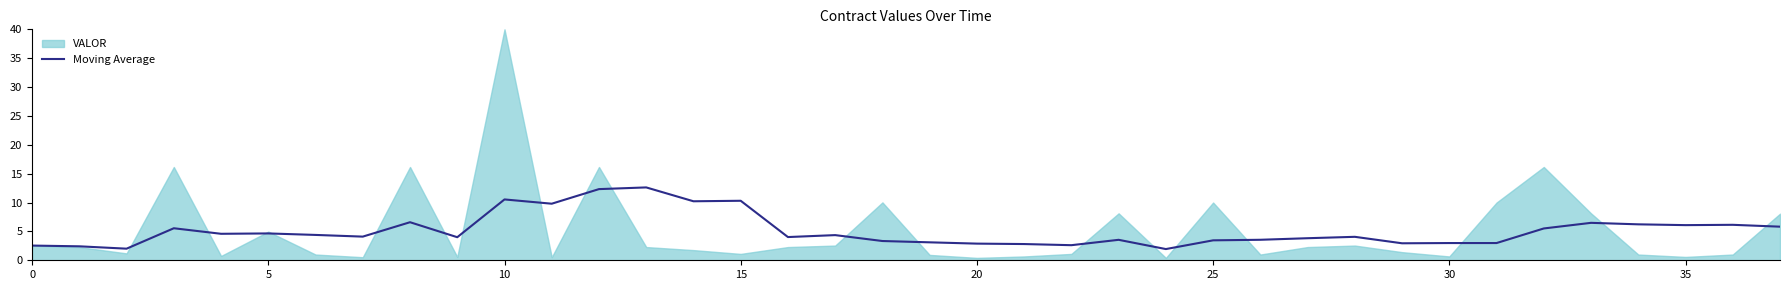

What is the smallest value displayed?

1.9